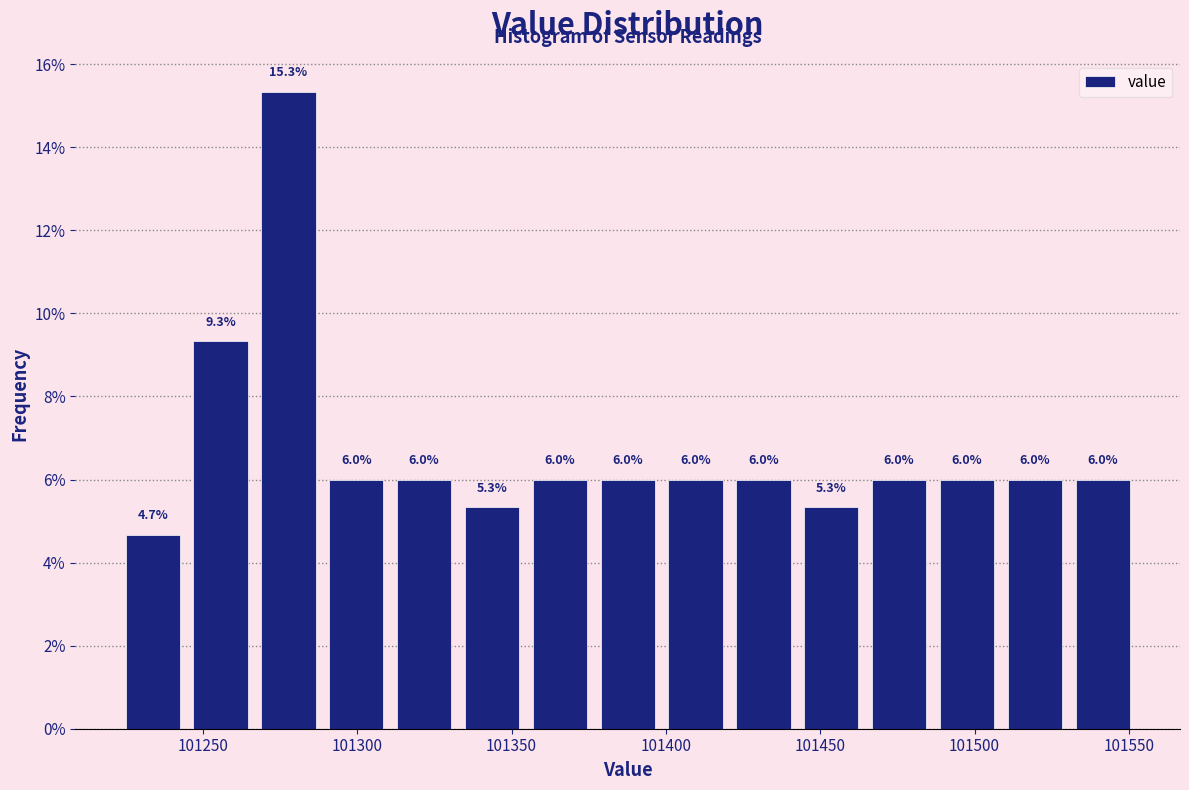

Which range on the x-axis has the tallest bar?

101265 to 101290